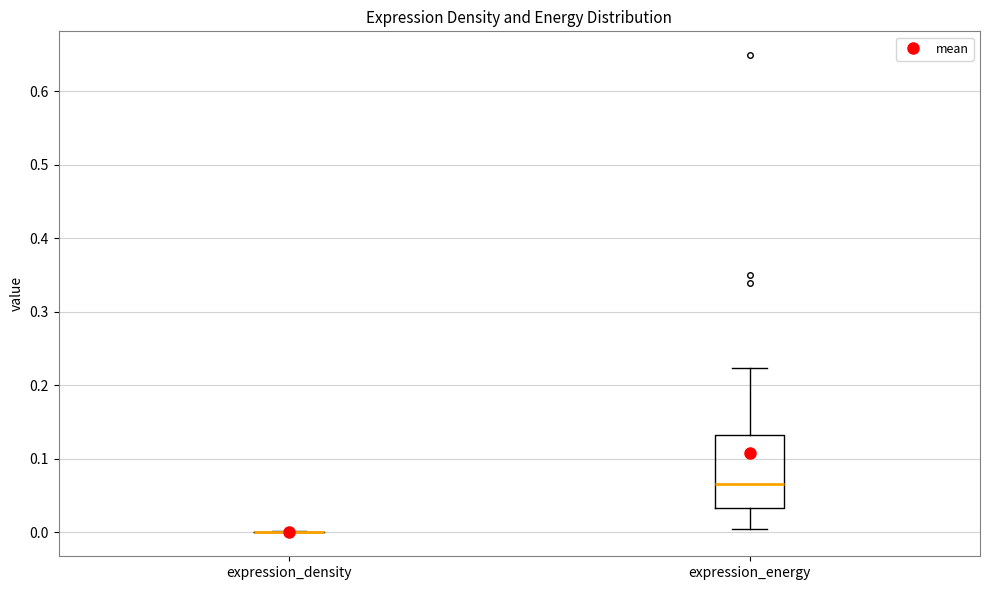

Reading left to right, read every box against the y-axis: the position of its median line, the range the box covers, and the ends of its whiskers. The values are not printed on the chart, so give them approximately, as read against the axis.

expression_density: box collapsed to a line at 0.00, whiskers 0.00 to 0.00
expression_energy: median 0.07, box 0.03 to 0.13, whiskers 0.01 to 0.22